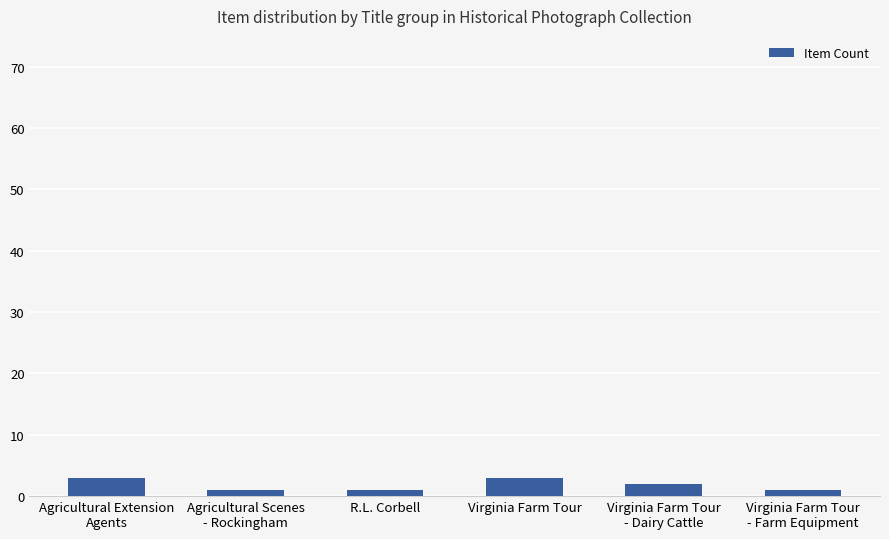

Between Virginia Farm Tour
- Dairy Cattle and Agricultural Extension
Agents, which is larger?

Agricultural Extension
Agents